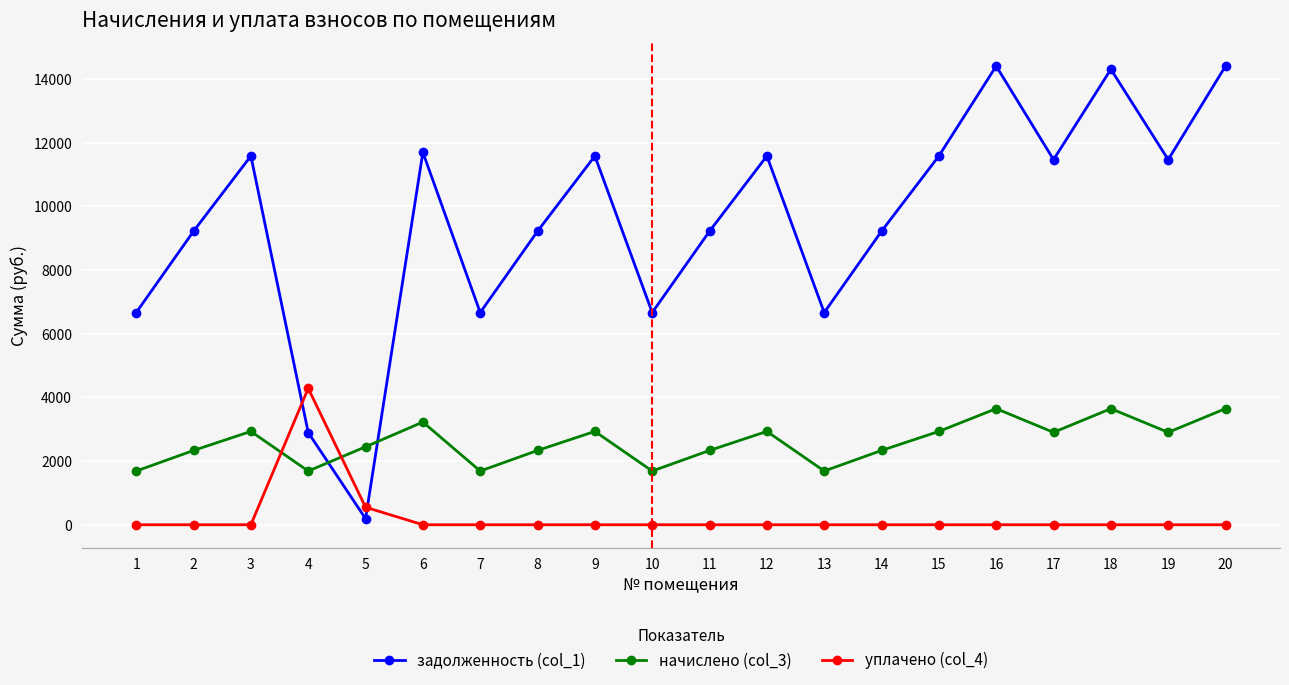

What is the difference between the second highest and minimum values in the задолженность (col_1) series?

14208.3